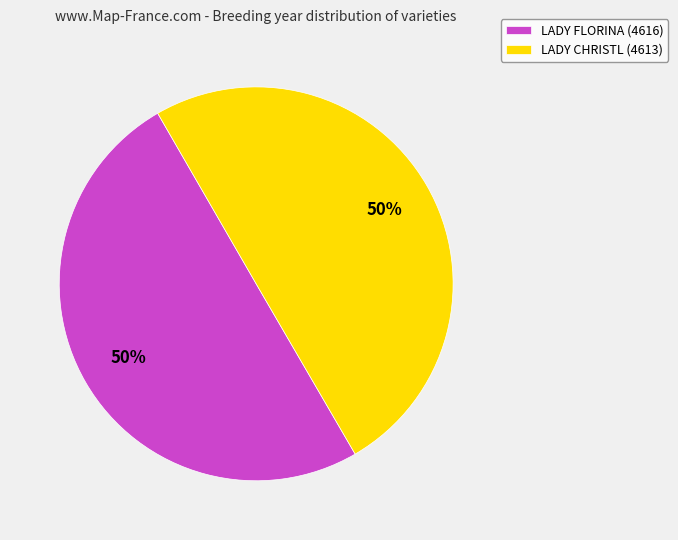

True or false: LADY FLORINA (4616) accounts for 50% of the total.

True